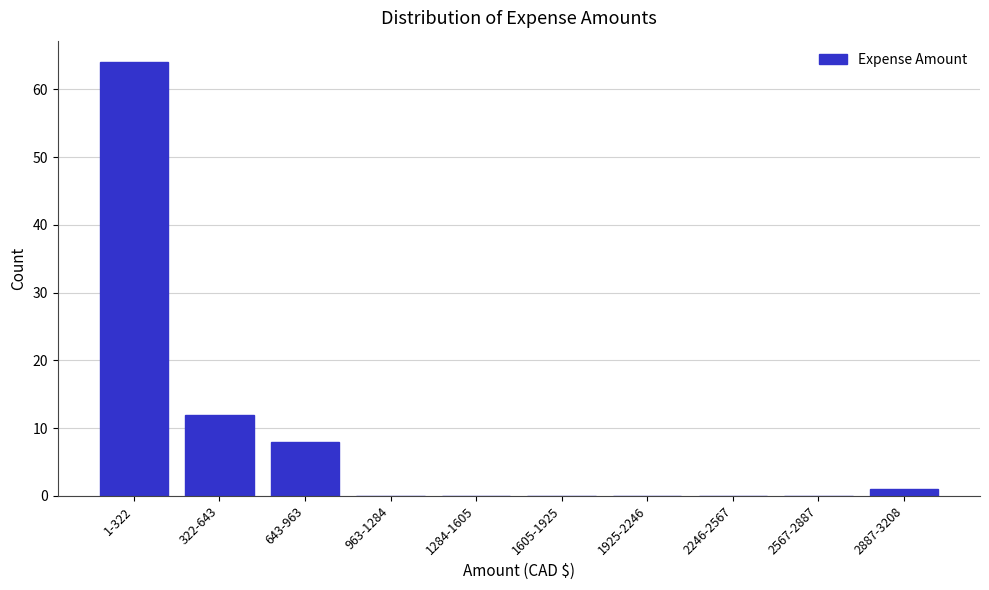

Reading left to right, extract all data points from this chart.

1-322=64	322-643=12	643-963=8	963-1284=0	1284-1605=0	1605-1925=0	1925-2246=0	2246-2567=0	2567-2887=0	2887-3208=1